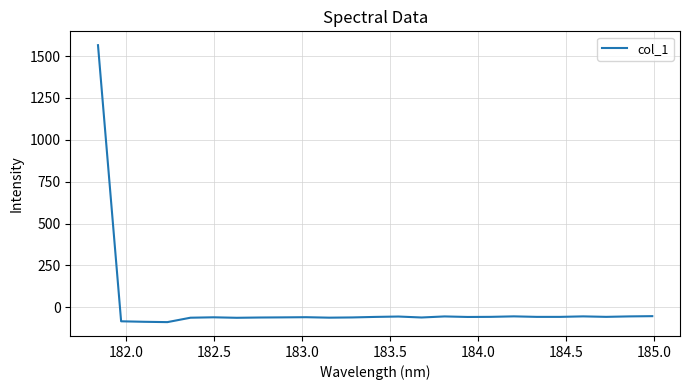

Count the number of data series in this chart.

1